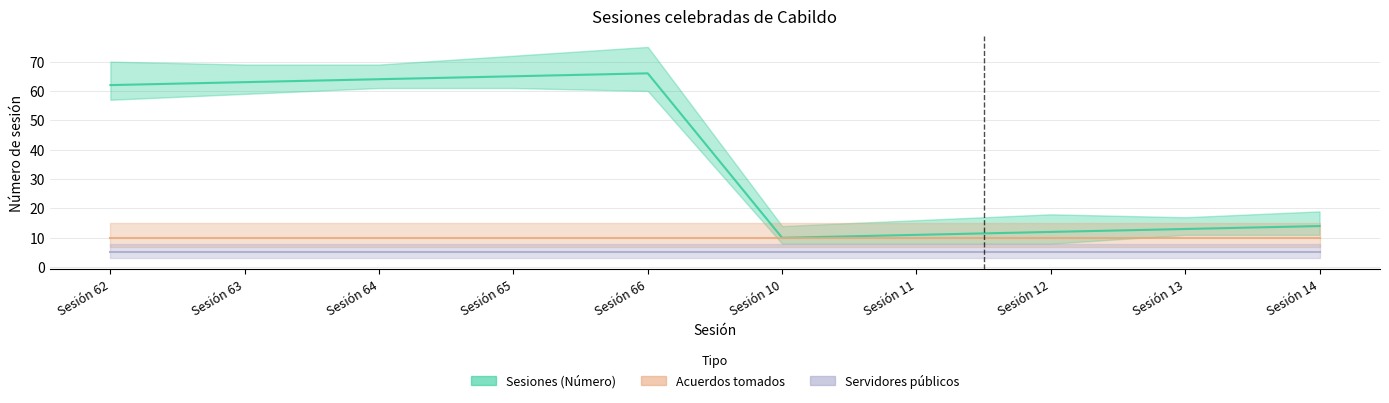

True or false: Sesiones (Número) has more than 1 points higher than both neighbors.

False